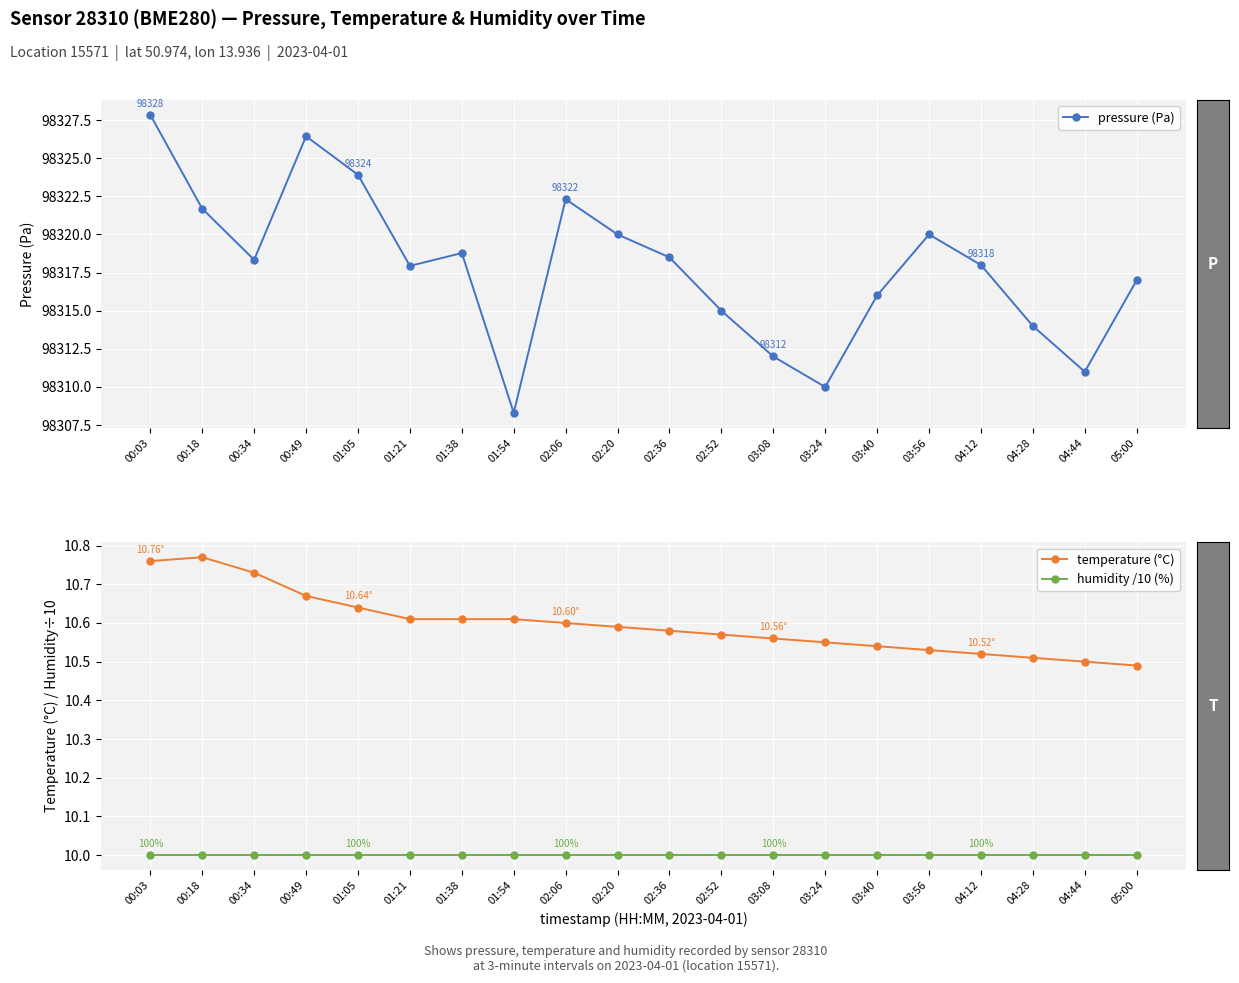

The value of pressure (Pa) at 02:36 is 98318.5. True or false?

True